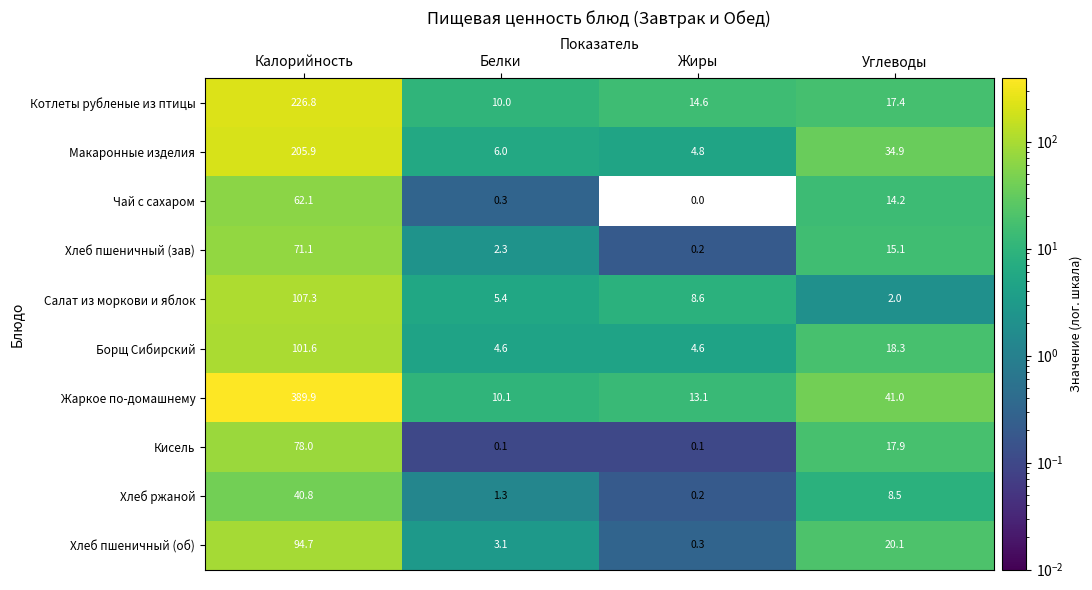

The Кисель series shows 0.1 at Жиры. True or false?

True